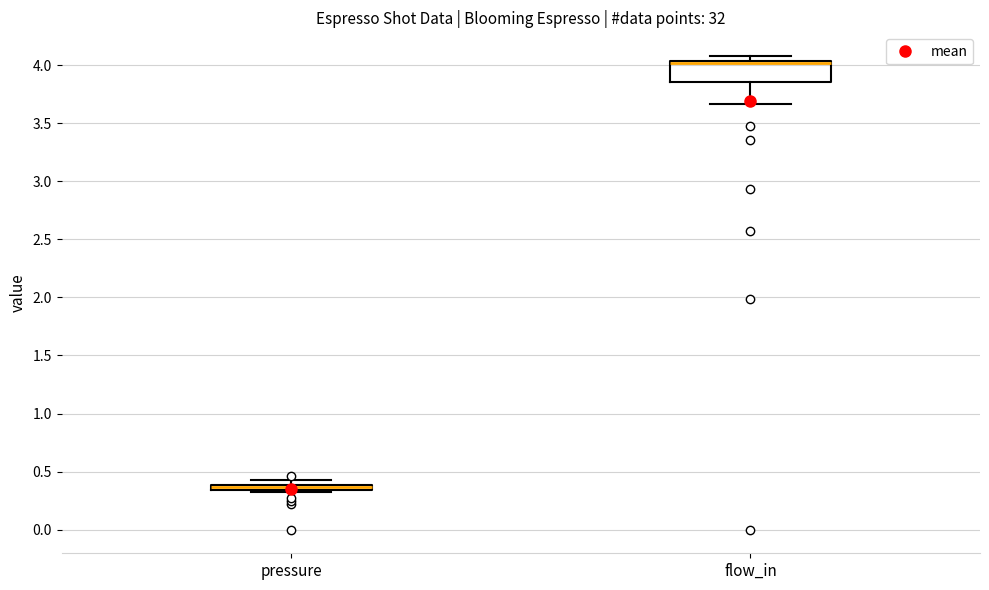

Comparing the boxes themselves (not the whiskers), which one is the tallest?

flow_in